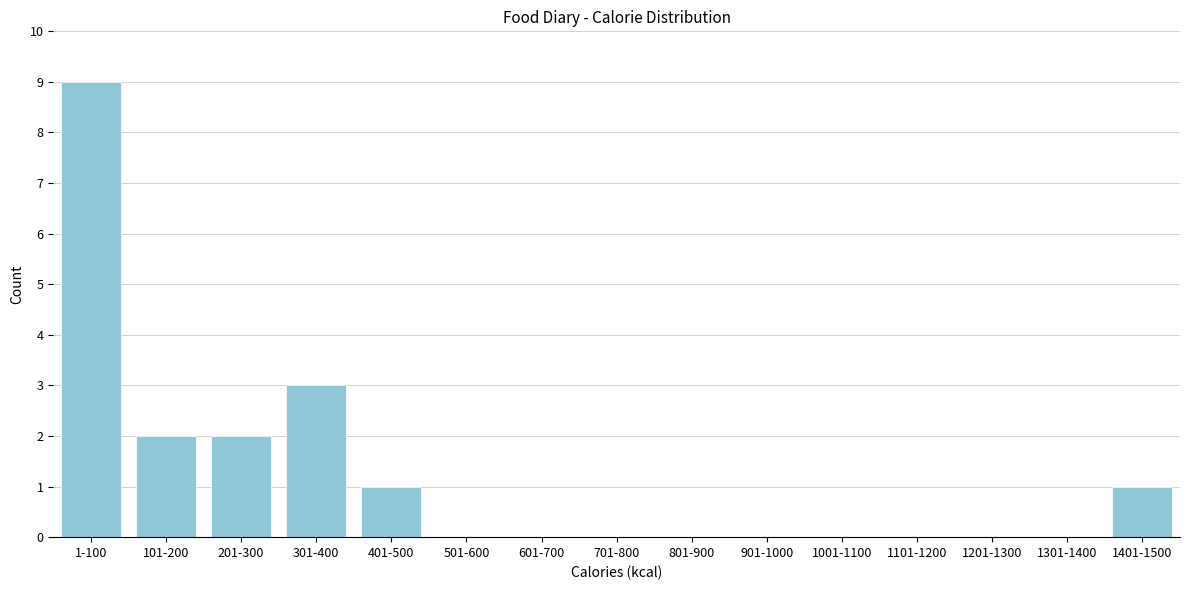

Reading left to right, extract all data points from this chart.

1-100=9	101-200=2	201-300=2	301-400=3	401-500=1	501-600=0	601-700=0	701-800=0	801-900=0	901-1000=0	1001-1100=0	1101-1200=0	1201-1300=0	1301-1400=0	1401-1500=1